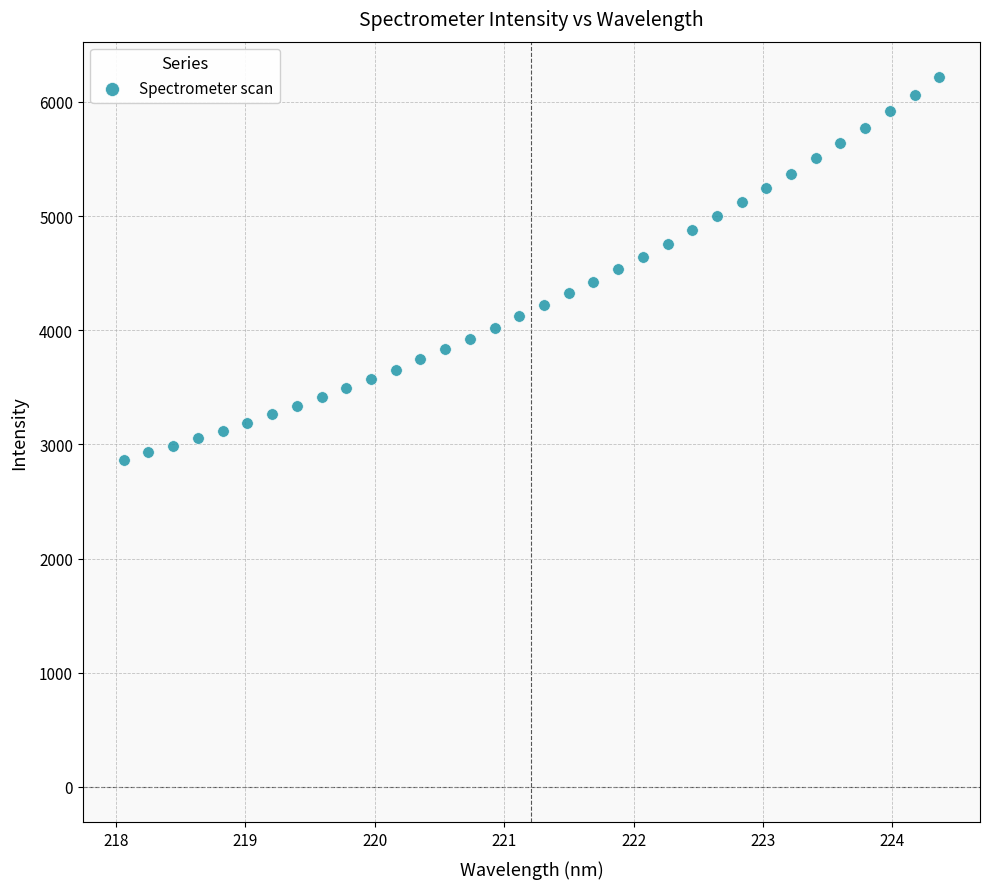

What is the range of X values (max minus min)?

6.3